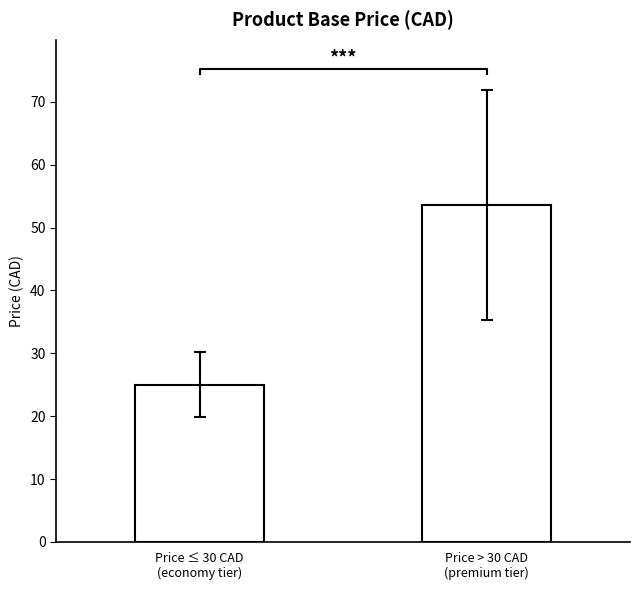

Is it true that the value at Price ≤ 30 CAD
(economy tier) is 25.0?

True